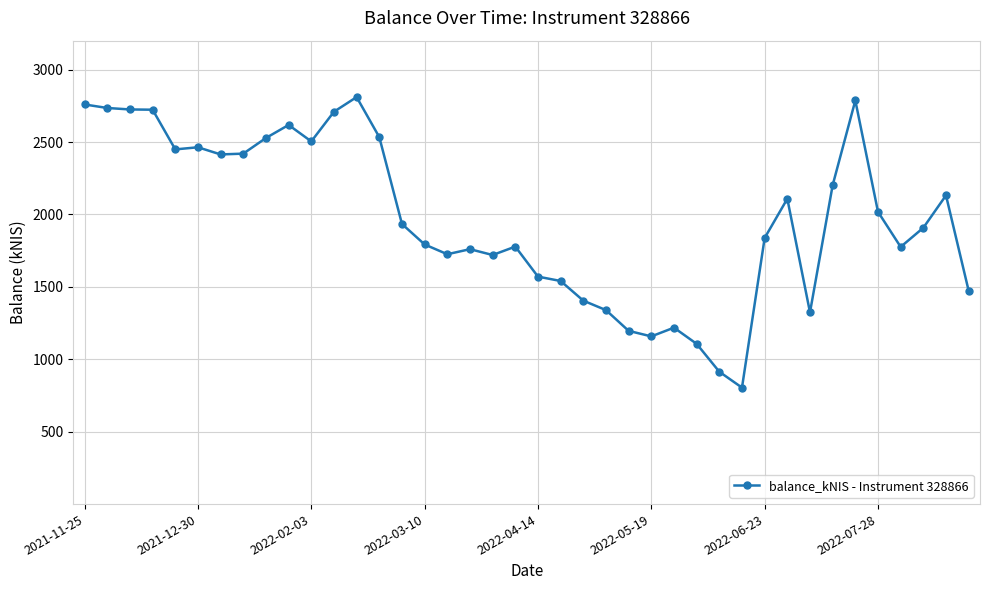

True or false: the data has more than 0 interior local peaks.

True